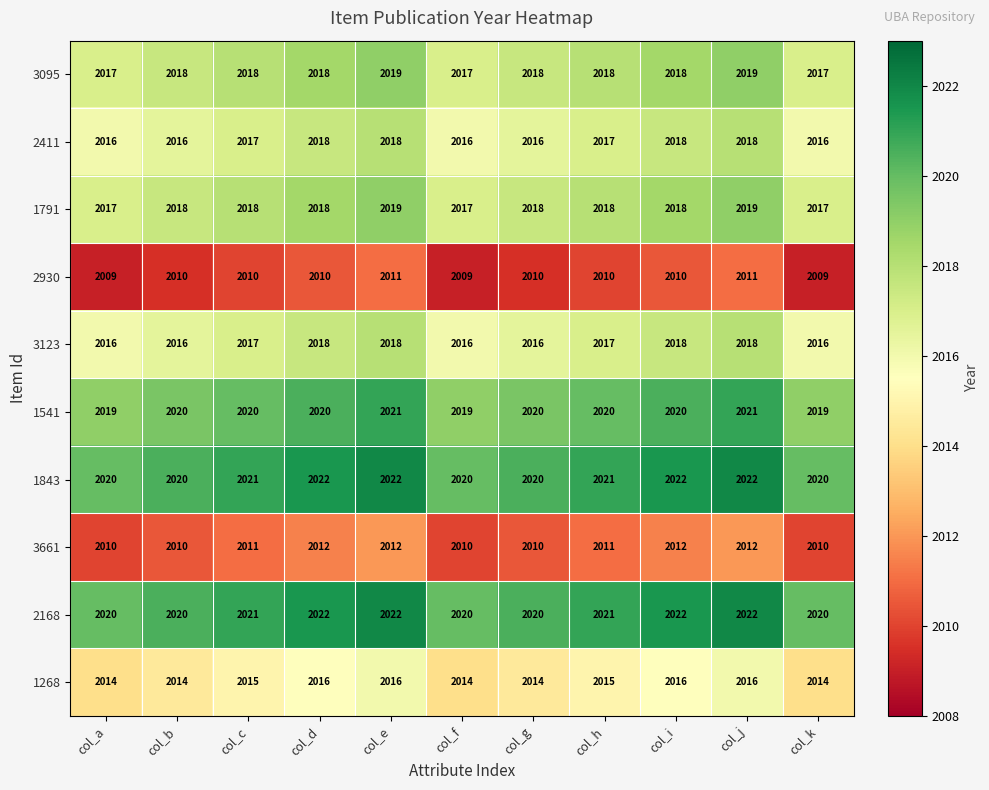

Is the value of 3123 at col_e greater than the value of 1268 at col_b?

Yes